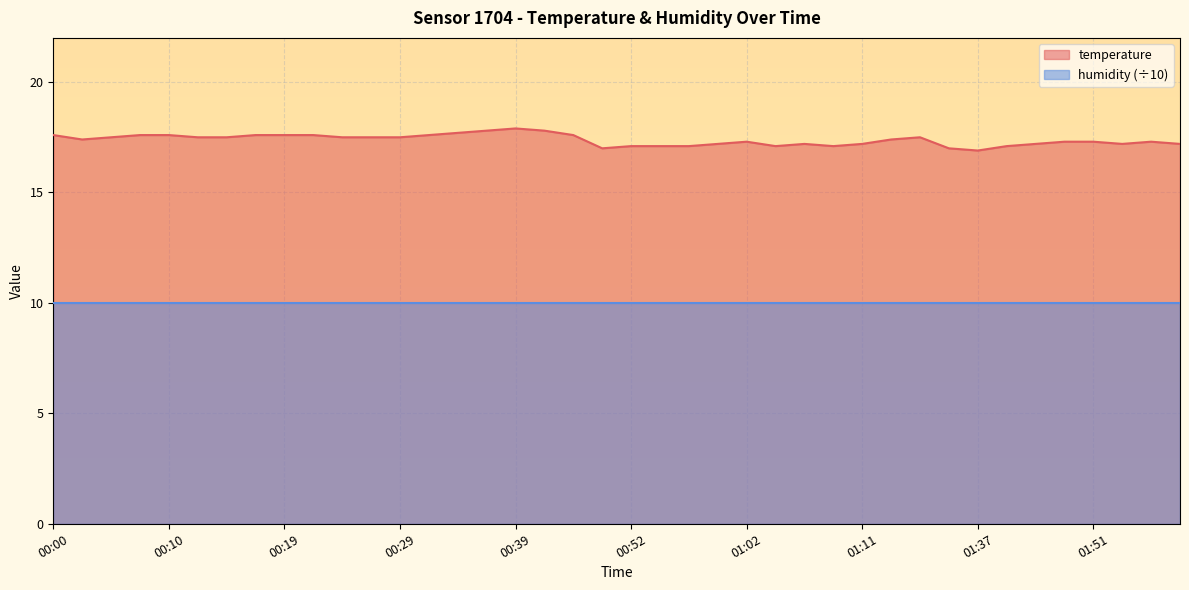

Where does the data first go above 17?

00:00